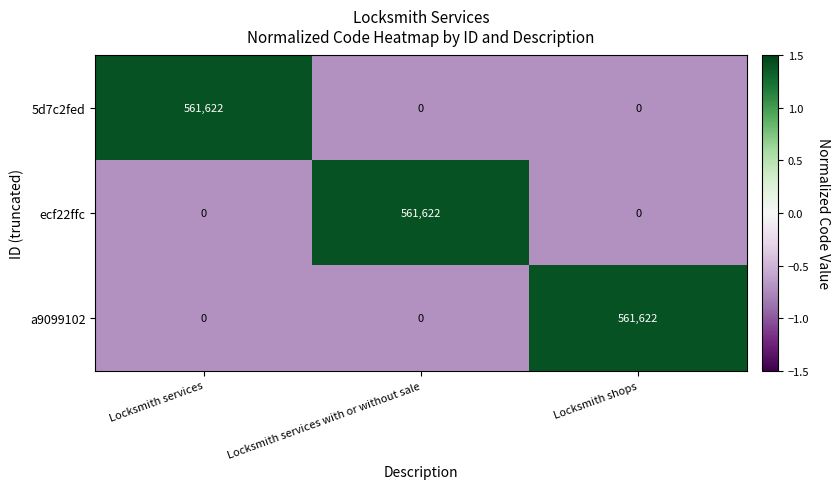

How many values in ecf22ffc are above zero?

1